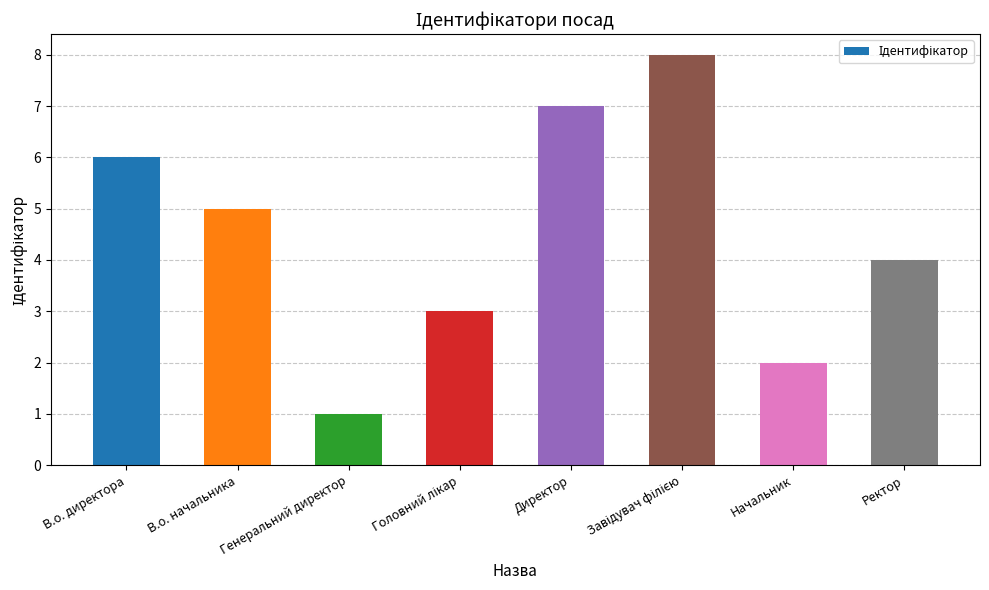

Which label corresponds to the smallest value in the chart?

Генеральний директор